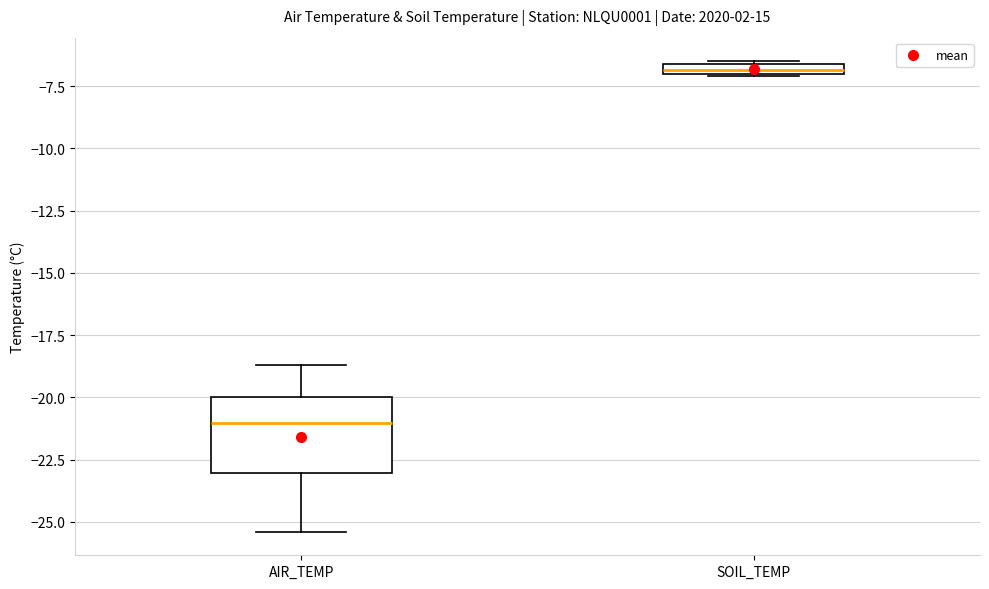

Where is the lower edge of the box for AIR_TEMP on the y-axis? The values are not printed on the chart, so give them approximately, as read against the axis.

-23.0